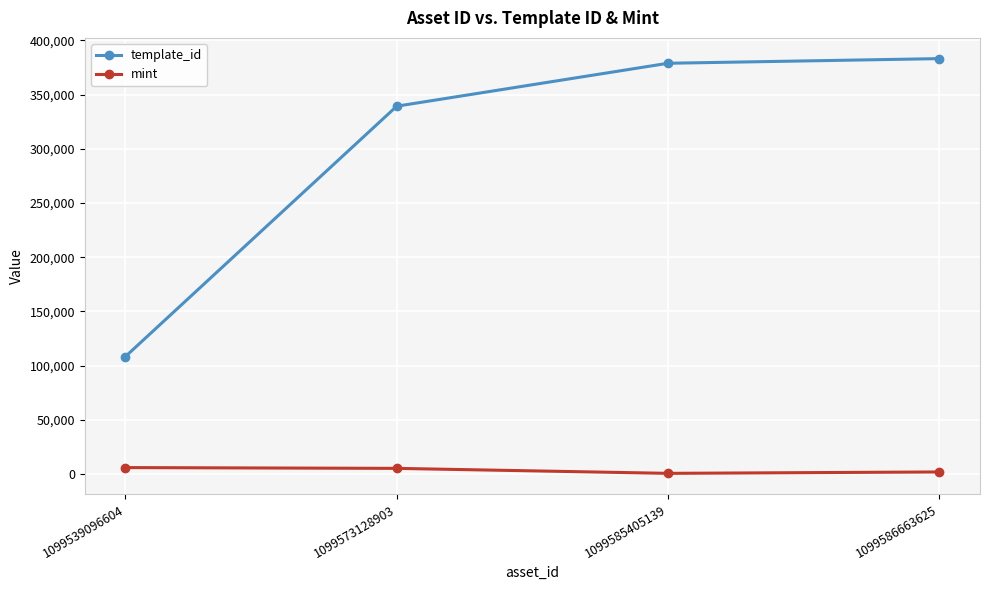

In mint, how many points are lower than both neighbors (excluding endpoints)?

1